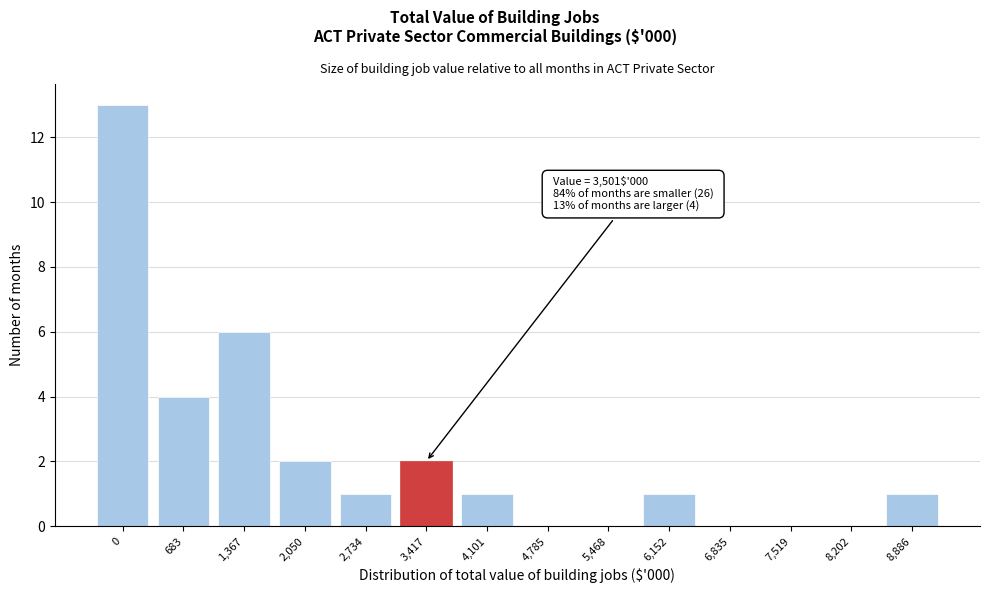

Reading left to right, what are all the values shown in this chart?

0=13	683=4	1,367=6	2,050=2	2,734=1	3,417=2	4,101=1	4,785=0	5,468=0	6,152=1	6,835=0	7,519=0	8,202=0	8,886=1